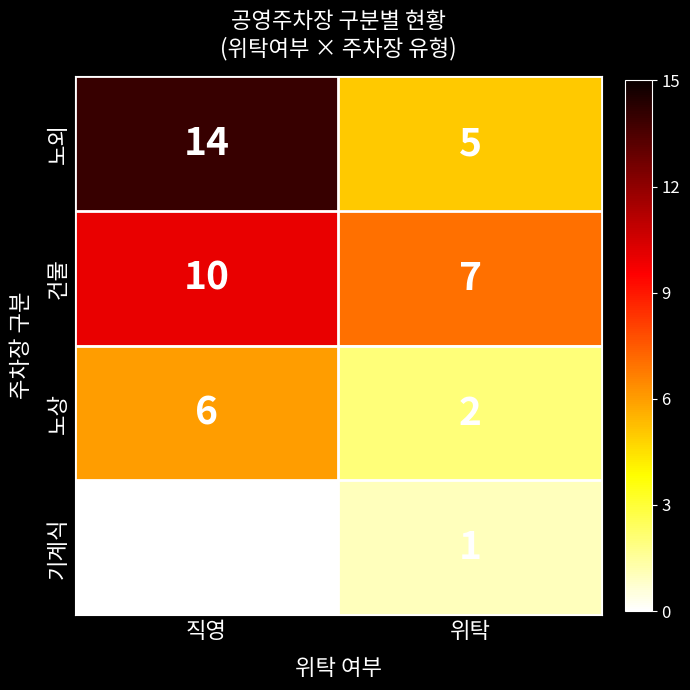

What is the lowest value of the 노외 series?

5